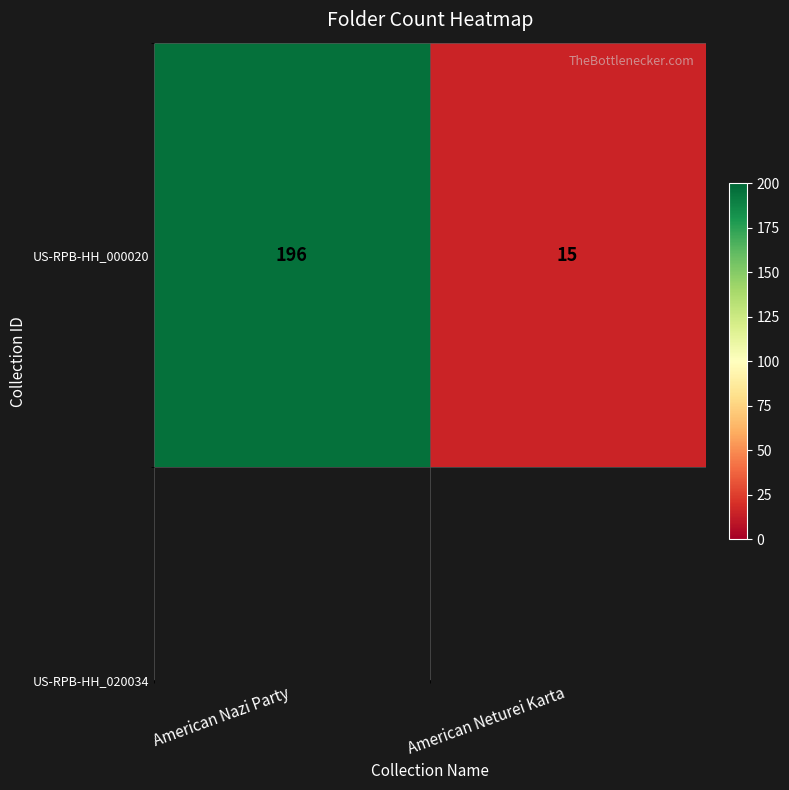

How many data points are less than 196?

1